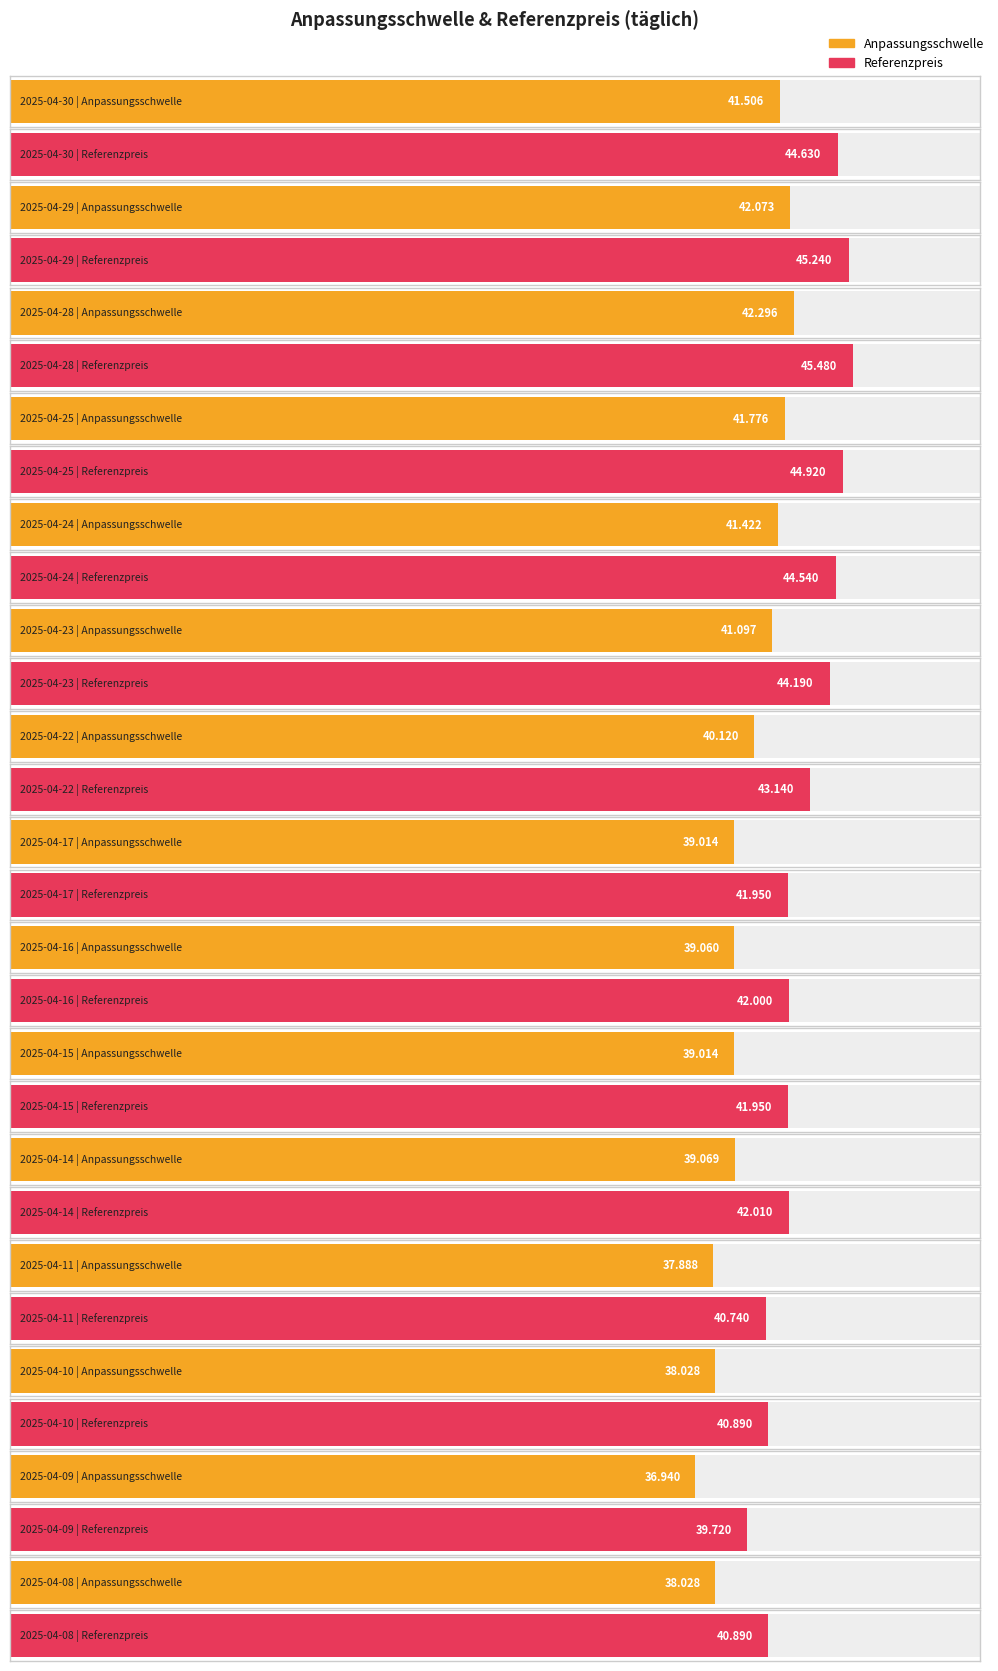

What is the sum of the Referenzpreis values at 2025-04-15 and 2025-04-28?

87.4